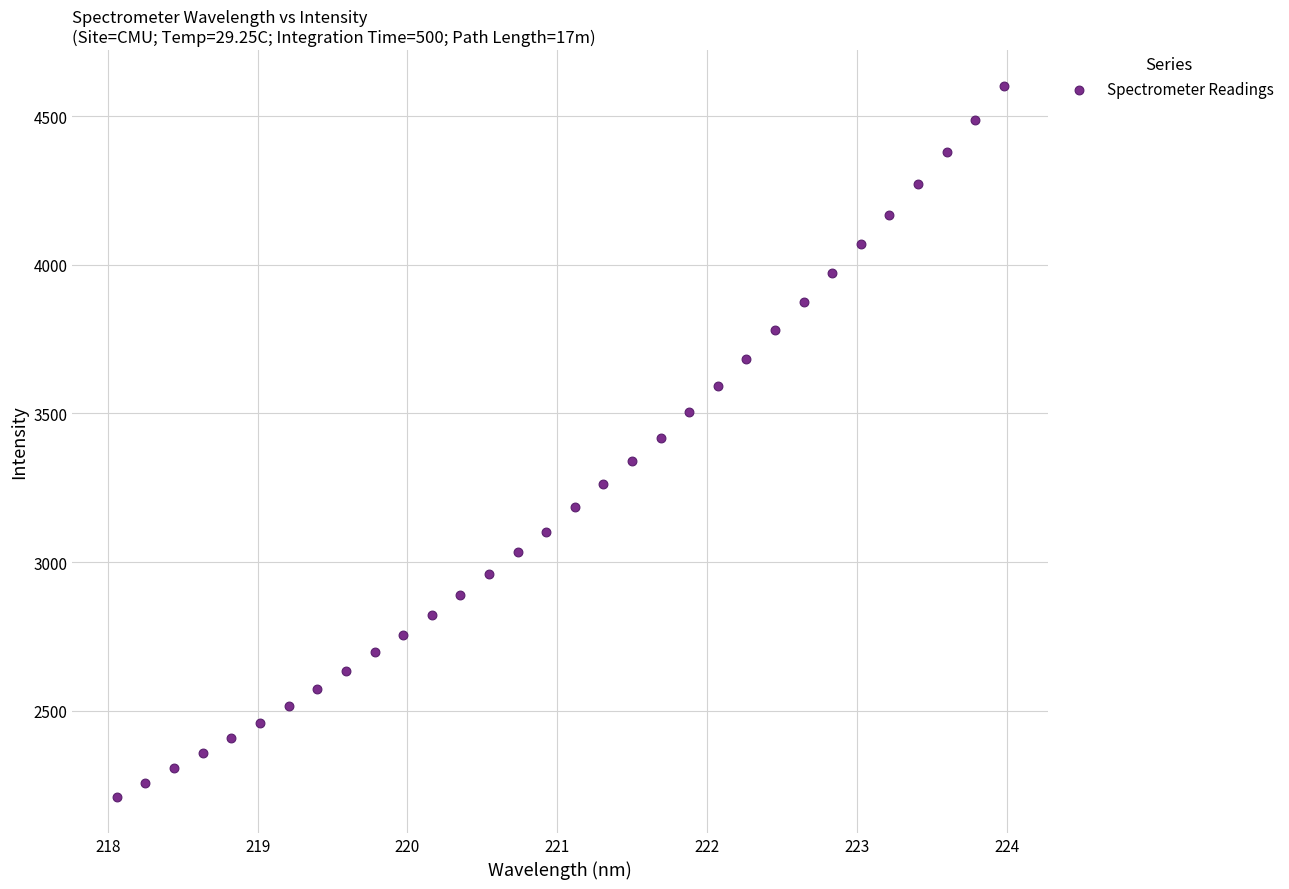

What is the range of Y values (max minus min)?

2393.2